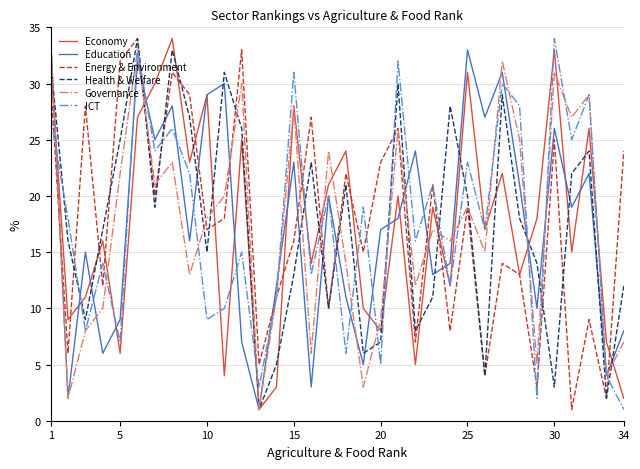

True or false: ICT and Health & Welfare intersect in this chart.

True